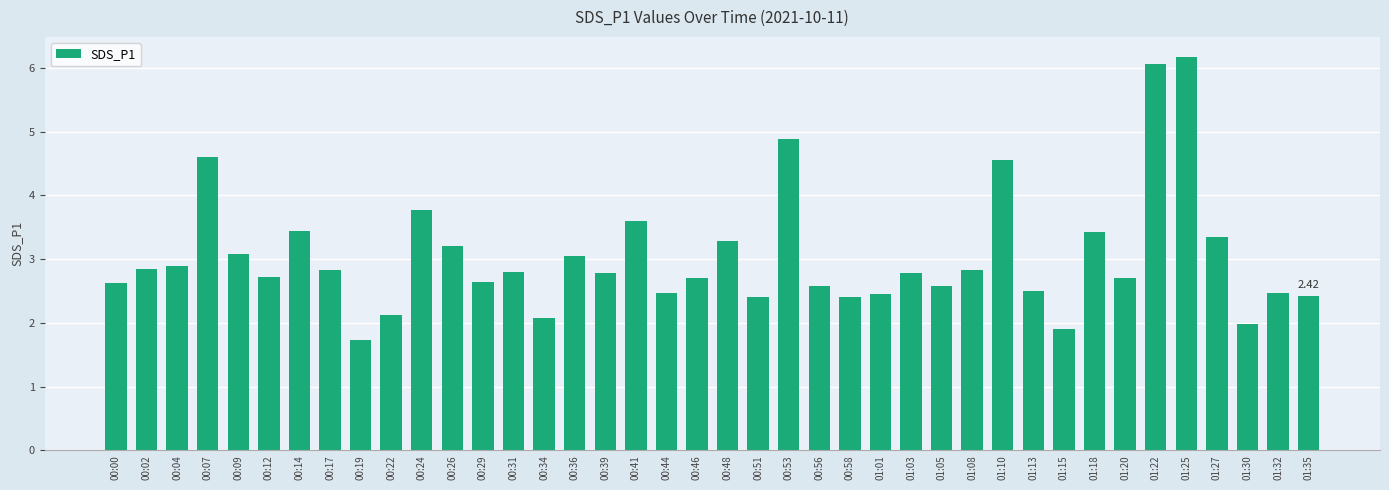

What is the approximate value at 00:58?

2.4